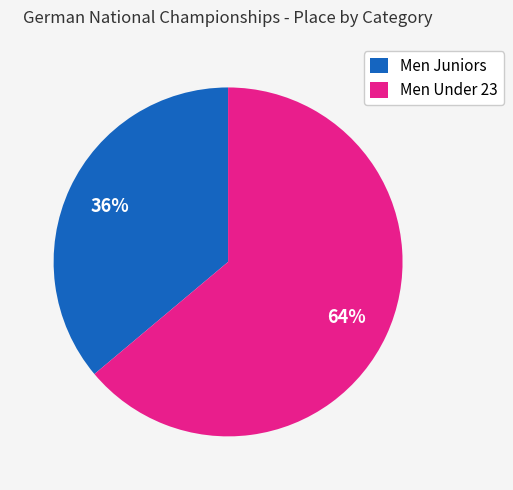

To the nearest percent, what is the combined percentage of Men Juniors and Men Under 23?

100%